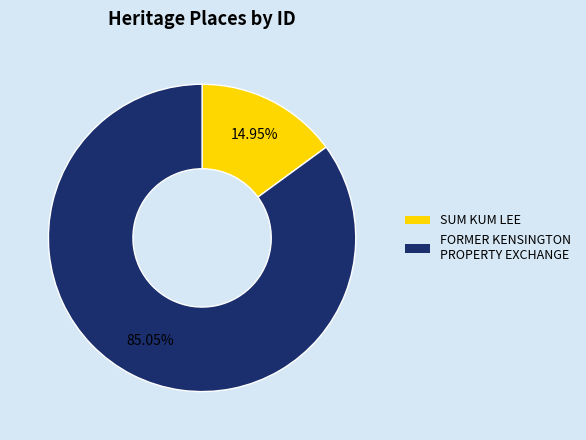

Which slice represents more than half of the pie?

FORMER KENSINGTON PROPERTY EXCHANGE